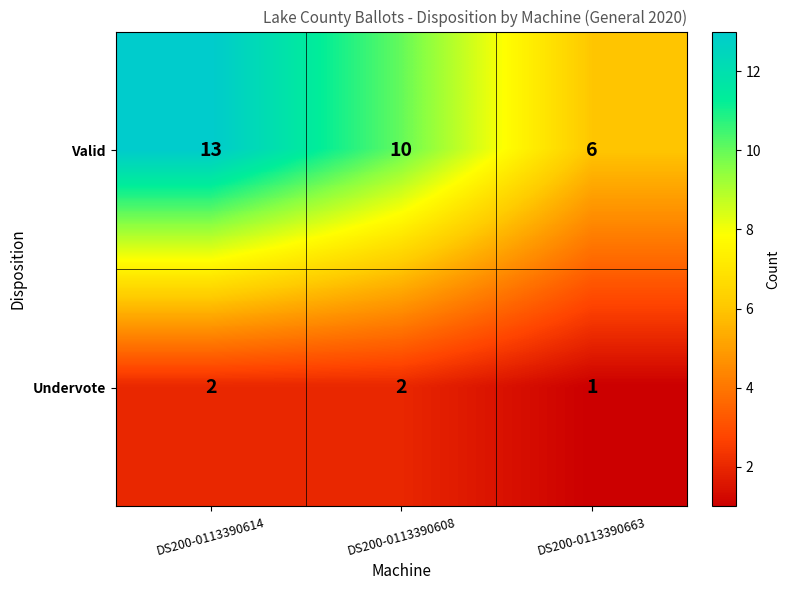

At which category is the sum across all series the highest?

DS200-0113390614